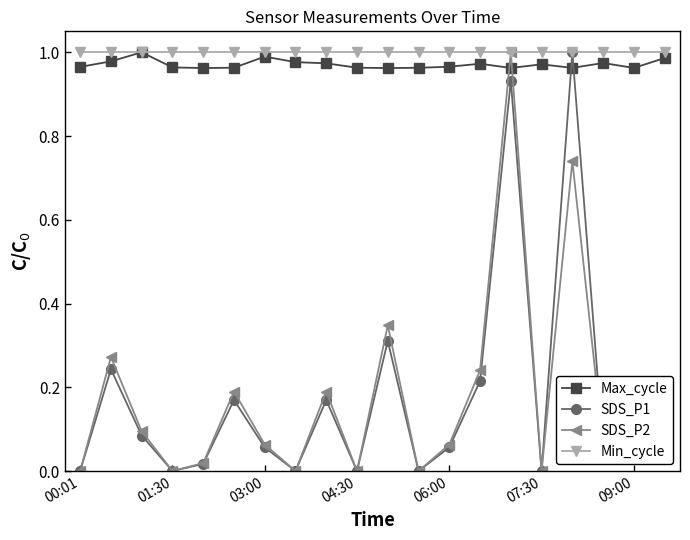

True or false: SDS_P1 has more than 2 interior local peaks.

True